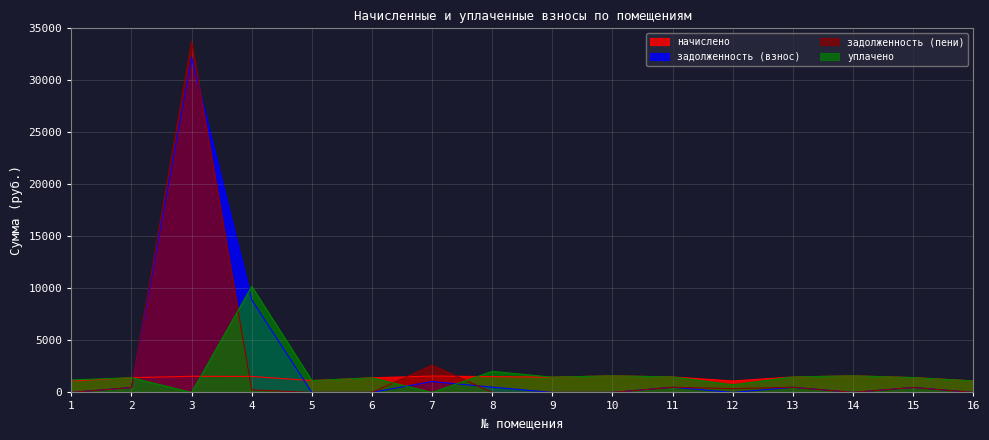

Reading left to right, extract all data points from this chart.

начислено: 1=1103.5	2=1411.4	3=1550.7	4=1536.1	5=1136.5	6=1404.1	7=1572.7	8=1517.7	9=1466.4	10=1594.7	11=1488.4	12=1099.8	13=1484.7	14=1594.7	15=1426.1	16=1107.1
задолженность (взнос): 1=0.0	2=470.5	3=32188.8	4=8898.4	5=0.0	6=0.0	7=1048.5	8=505.9	9=0.0	10=0.0	11=496.1	12=0.0	13=494.9	14=0.0	15=475.4	16=0.0
задолженность (пени): 1=0.0	2=470.5	3=33739.6	4=239.6	5=0.0	6=0.0	7=2621.2	8=0.0	9=0.0	10=0.0	11=496.1	12=366.6	13=494.9	14=0.0	15=475.4	16=0.0
уплачено: 1=1200.0	2=1411.4	3=0.0	4=10194.8	5=1136.5	6=1404.1	7=0.0	8=2023.6	9=1466.4	10=1594.7	11=1488.4	12=733.2	13=1484.7	14=1594.7	15=1426.1	16=1107.1